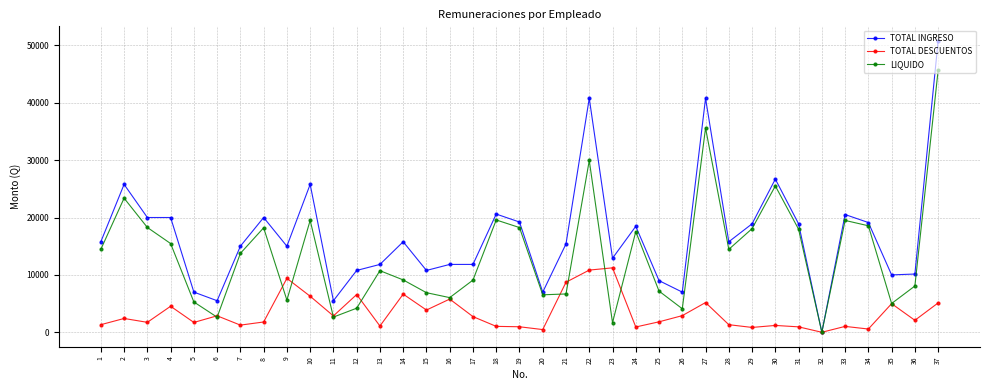

Is this an area chart (filled region under the line)?

No